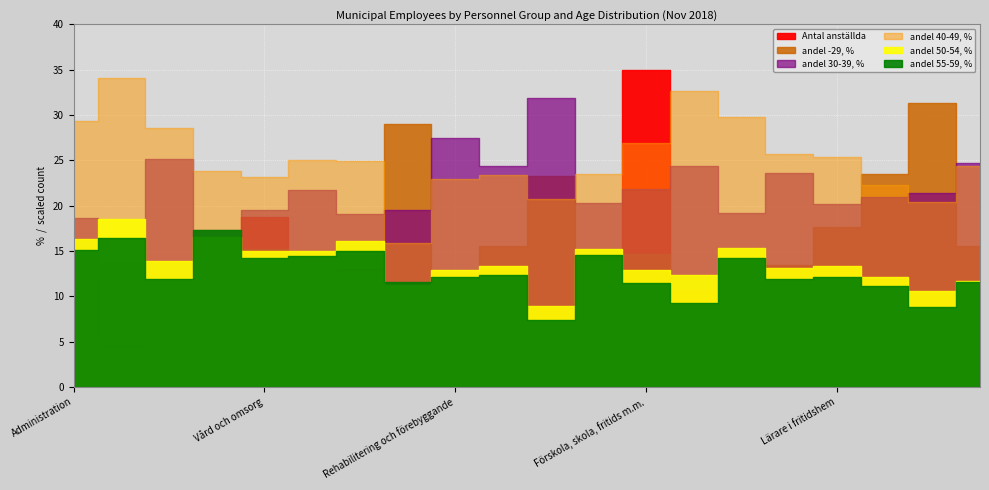

At which category is the sum across all series the highest?

Förskola, skola, fritids m.m.